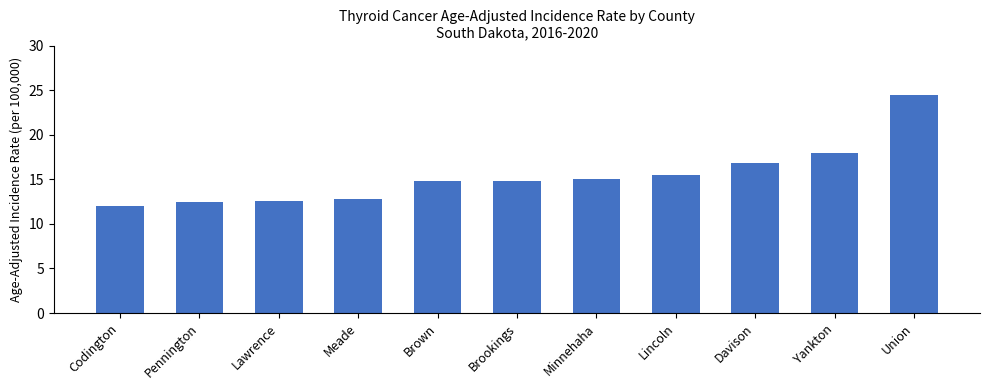

What is the label of the 11th bar from the right?

Codington